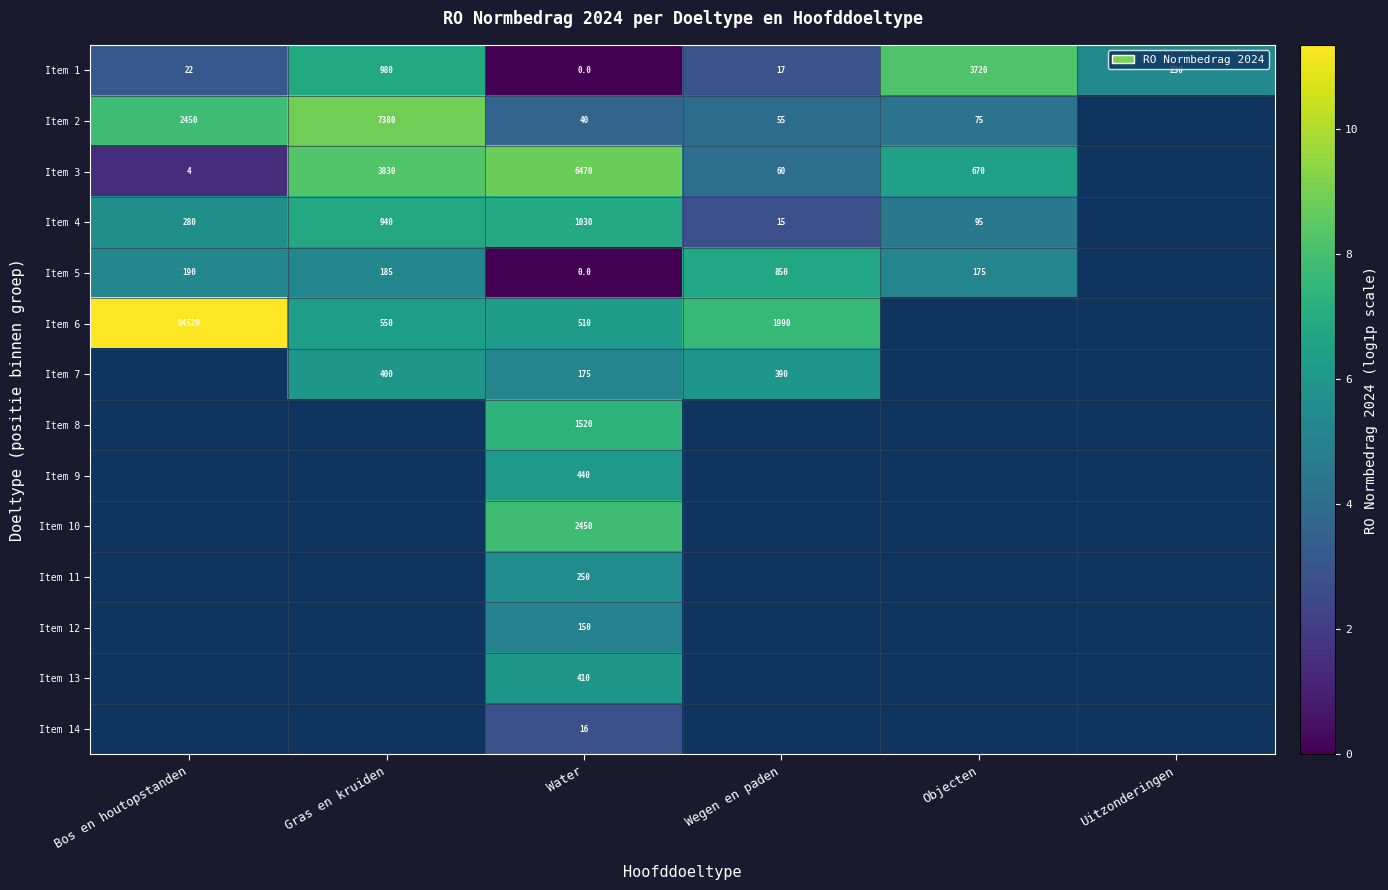

What is the maximum value shown in the chart?

11.3